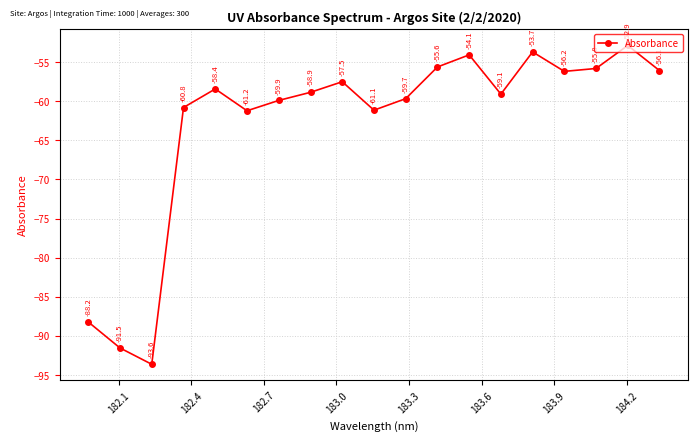

How many interior local valleys (lower than both neighbors) does the data have?

5